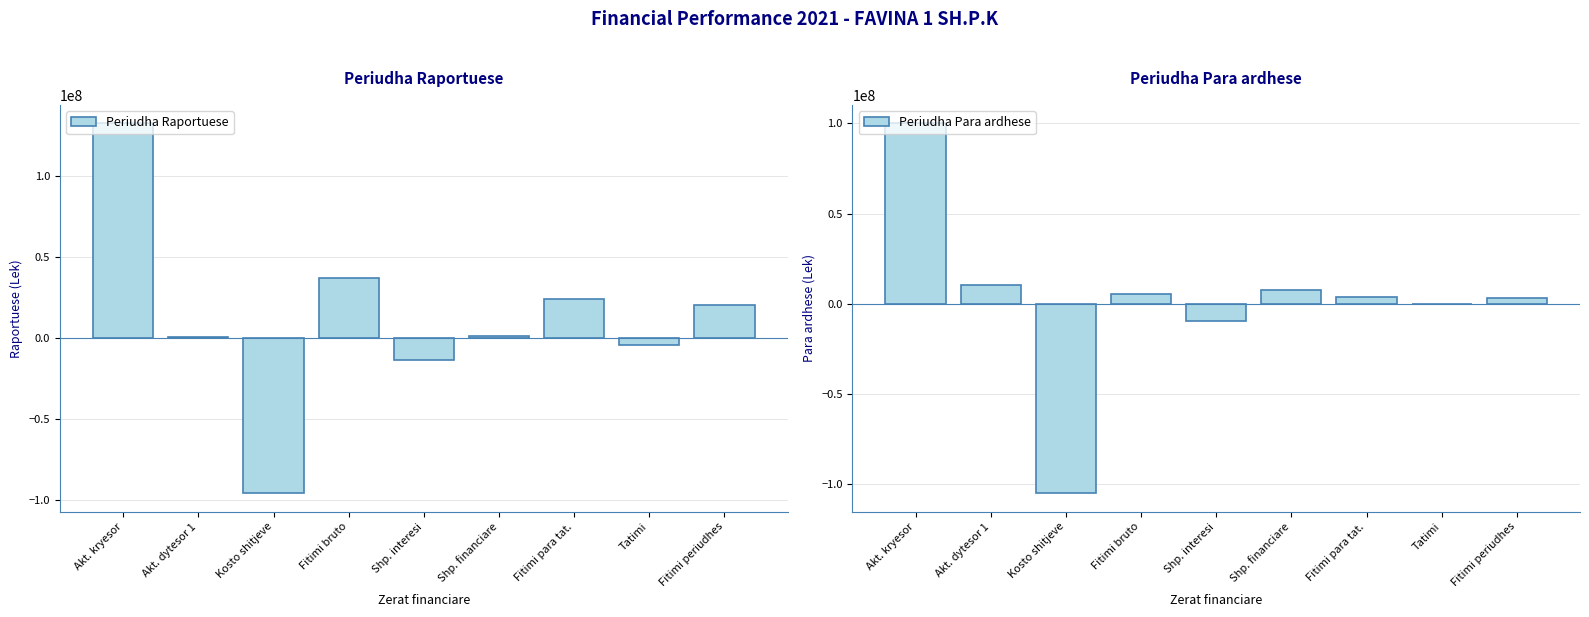

Is it true that Periudha Para ardhese equals 7587202.0 at Shp. financiare?

True